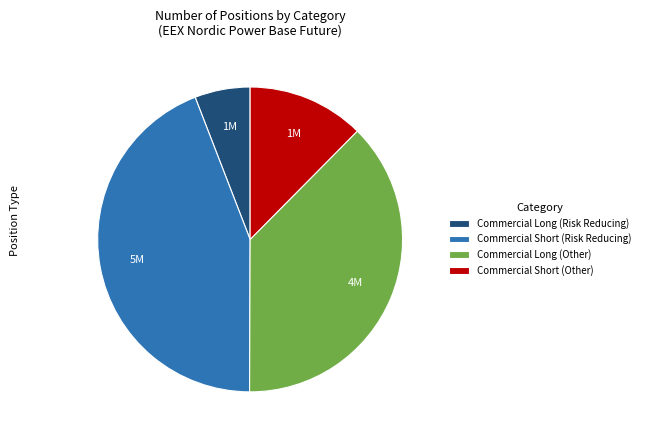

What is the largest slice in the pie chart?

Commercial Short (Risk Reducing)